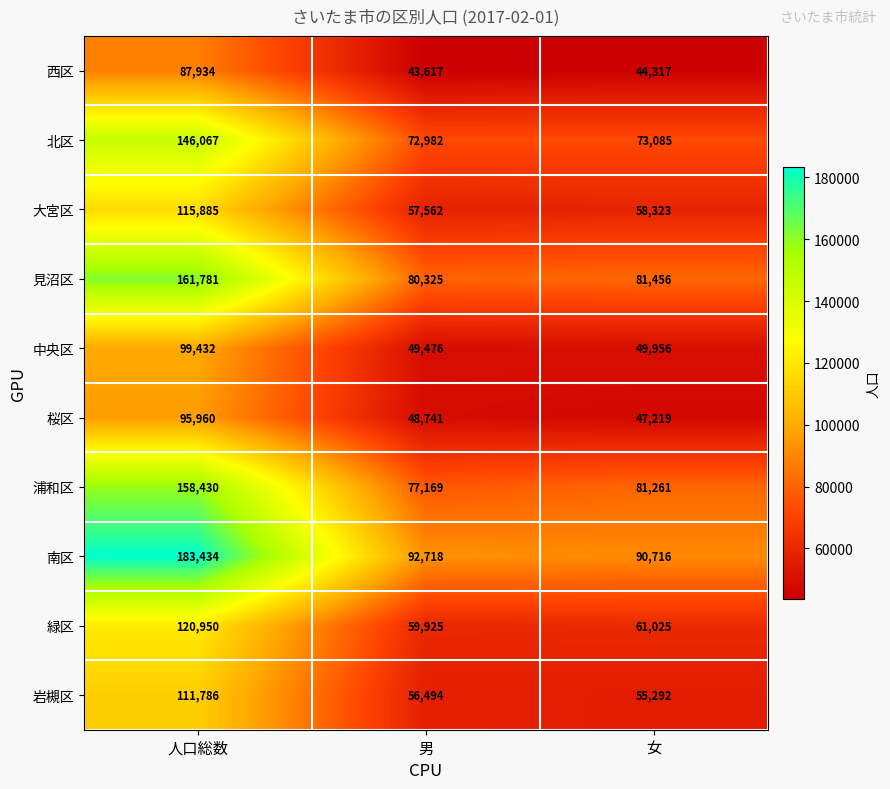

Reading left to right, extract all data points from this chart.

西区: 87934	43617	44317
北区: 146067	72982	73085
大宮区: 115885	57562	58323
見沼区: 161781	80325	81456
中央区: 99432	49476	49956
桜区: 95960	48741	47219
浦和区: 158430	77169	81261
南区: 183434	92718	90716
緑区: 120950	59925	61025
岩槻区: 111786	56494	55292